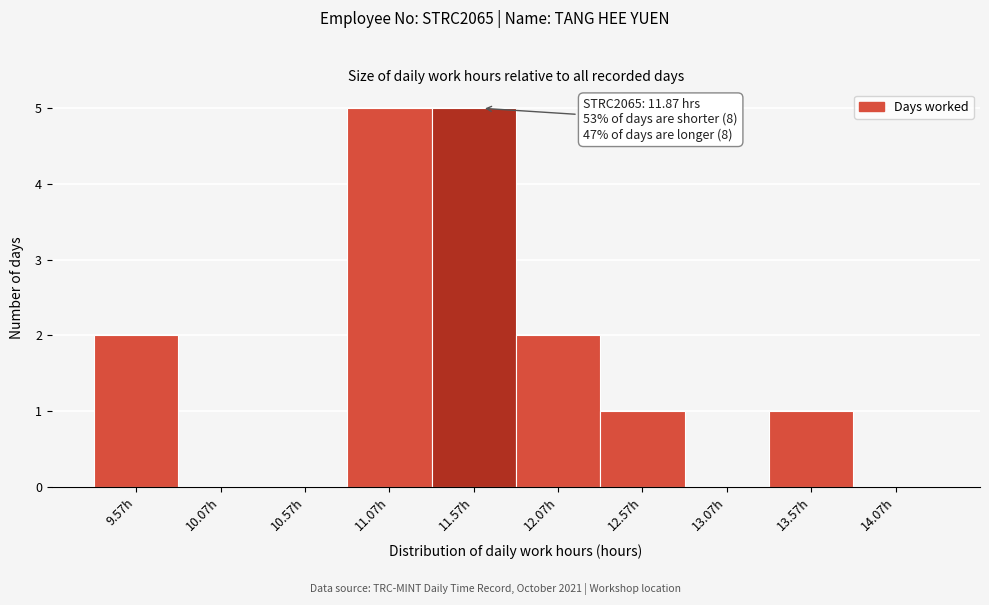

Reading left to right, extract all data points from this chart.

9.57h=2	10.07h=0	10.57h=0	11.07h=5	11.57h=5	12.07h=2	12.57h=1	13.07h=0	13.57h=1	14.07h=0